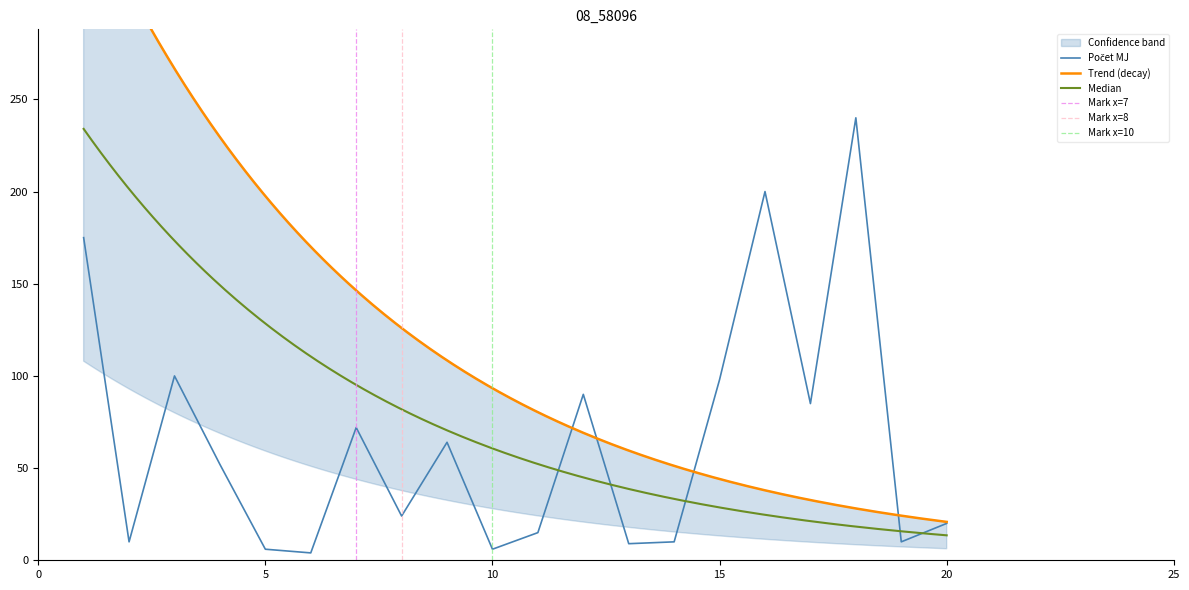

Reading left to right, transcribe all the data shown in this chart.

175	10	100	52	6	4	72	24	64	6	15	90	9	10	98	200	85	240	10	20